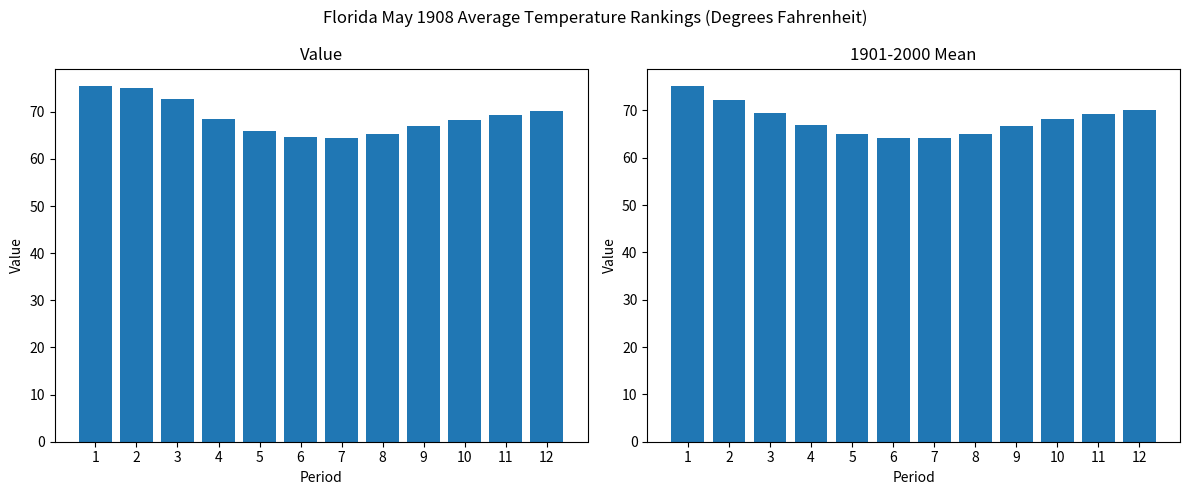

Between 4 and 8, which is larger?

4